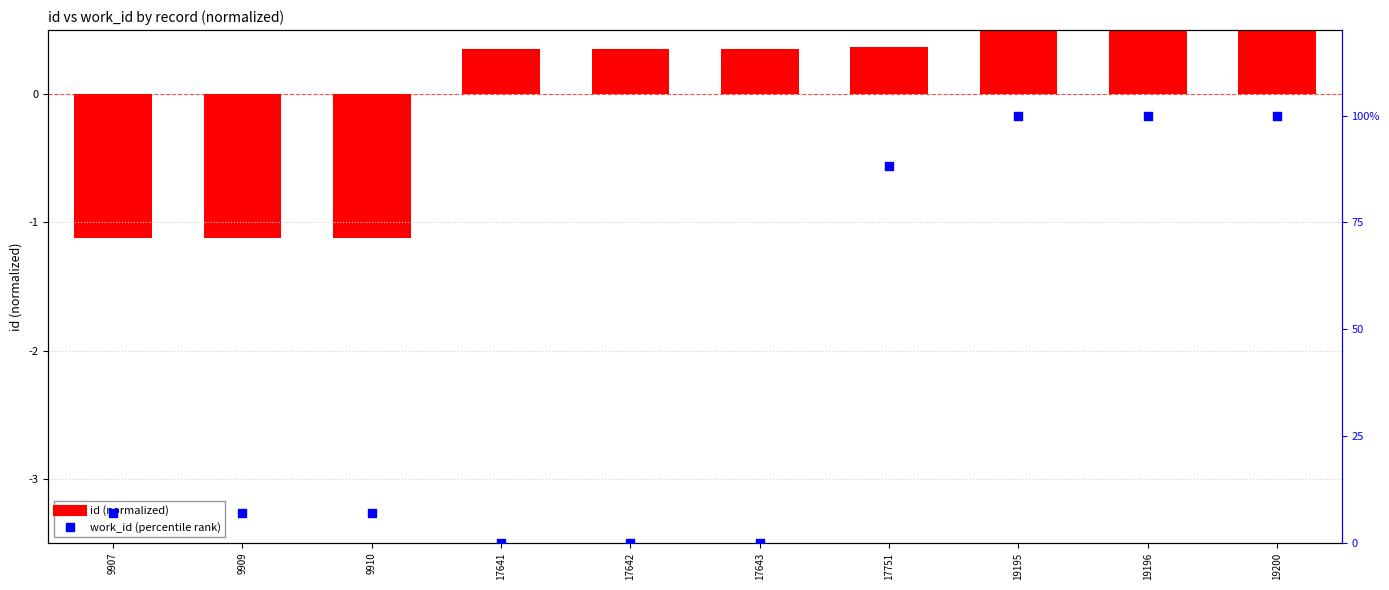

Which series has the largest Y range (max minus min)?

work_id (percentile)